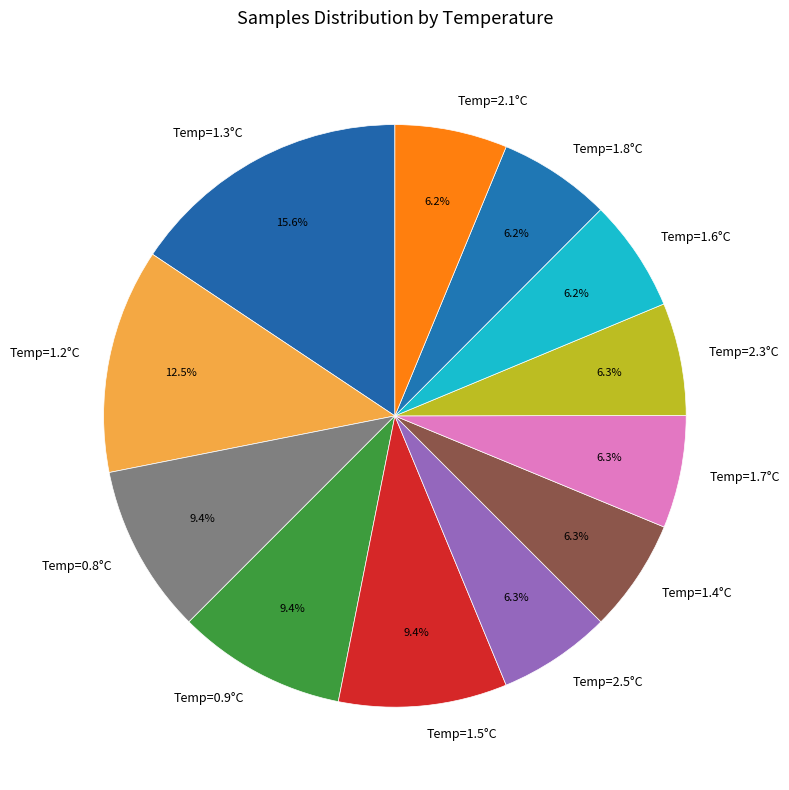

What is the total percentage of Temp=0.8°C and Temp=1.6°C?

15.6%